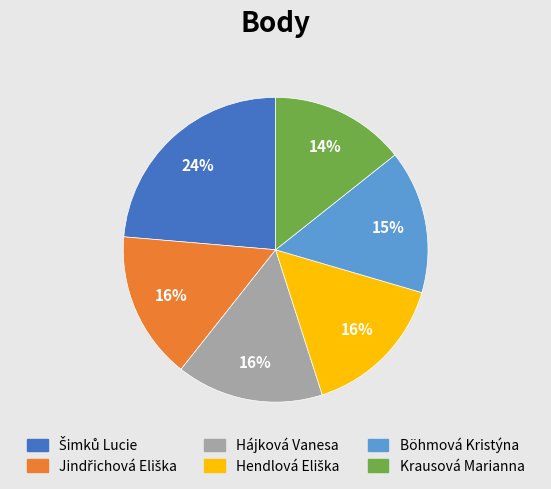

True or false: Krausová Marianna accounts for 1% of the total.

False